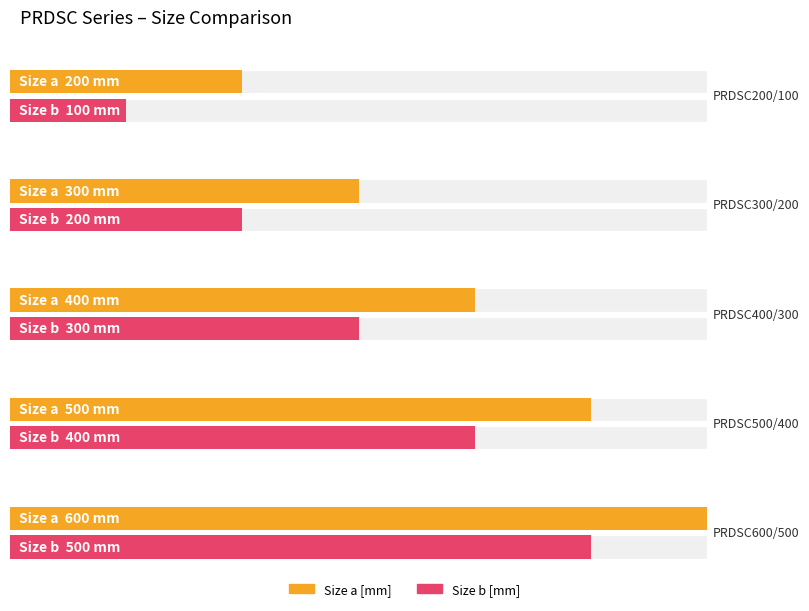

Reading right to left, transcribe all the data shown in this chart.

Size a [mm]: 600	500	400	300	200
Size b [mm]: 500	400	300	200	100